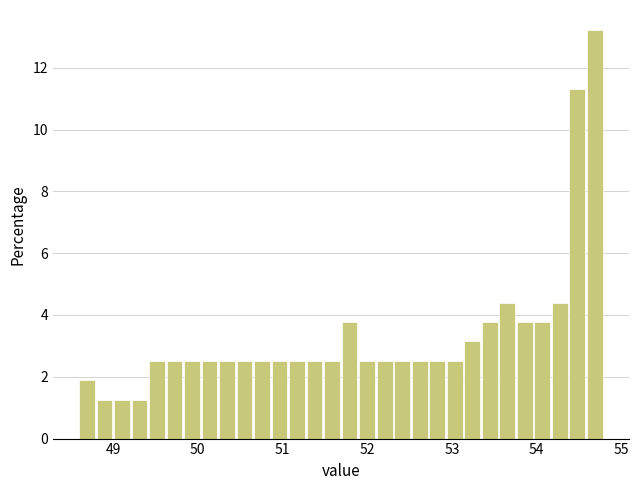

Around what value on the x-axis is the tallest bar? Give the approximate position of its centre, as read against the axis.

54.7